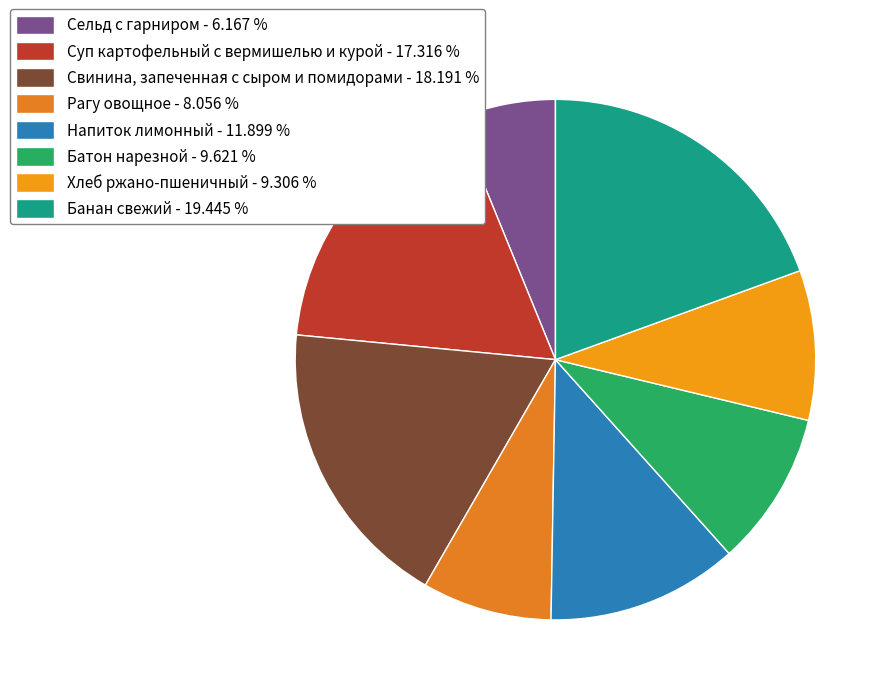

What is the largest slice in the pie chart?

Банан свежий